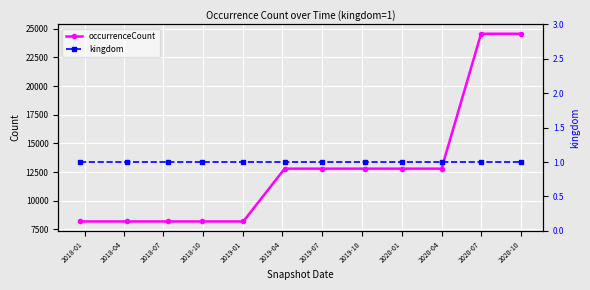

What is the minimum value for occurrenceCount?

8184